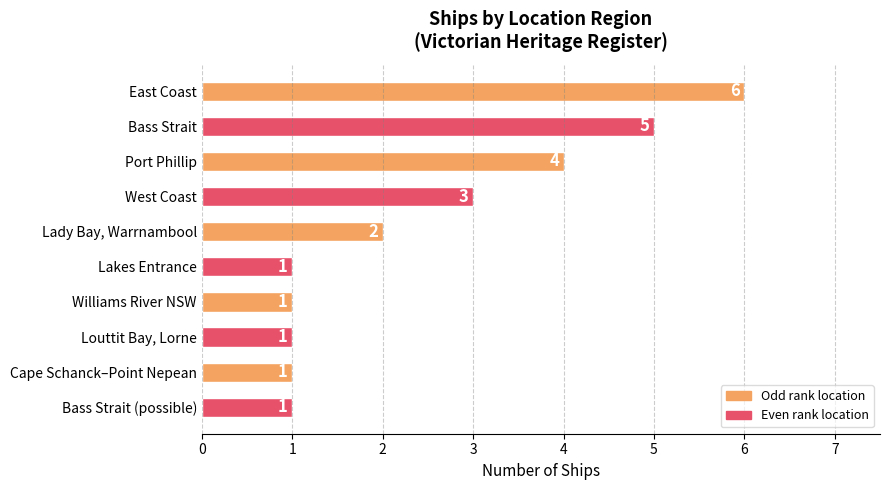

What is the sum of all values?

25